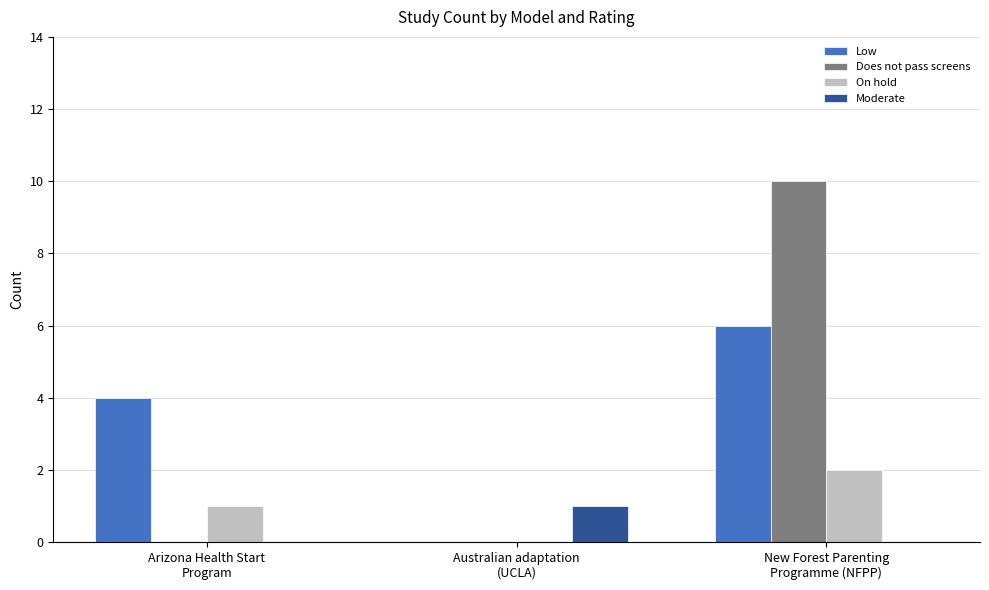

What is the greatest value displayed?

10